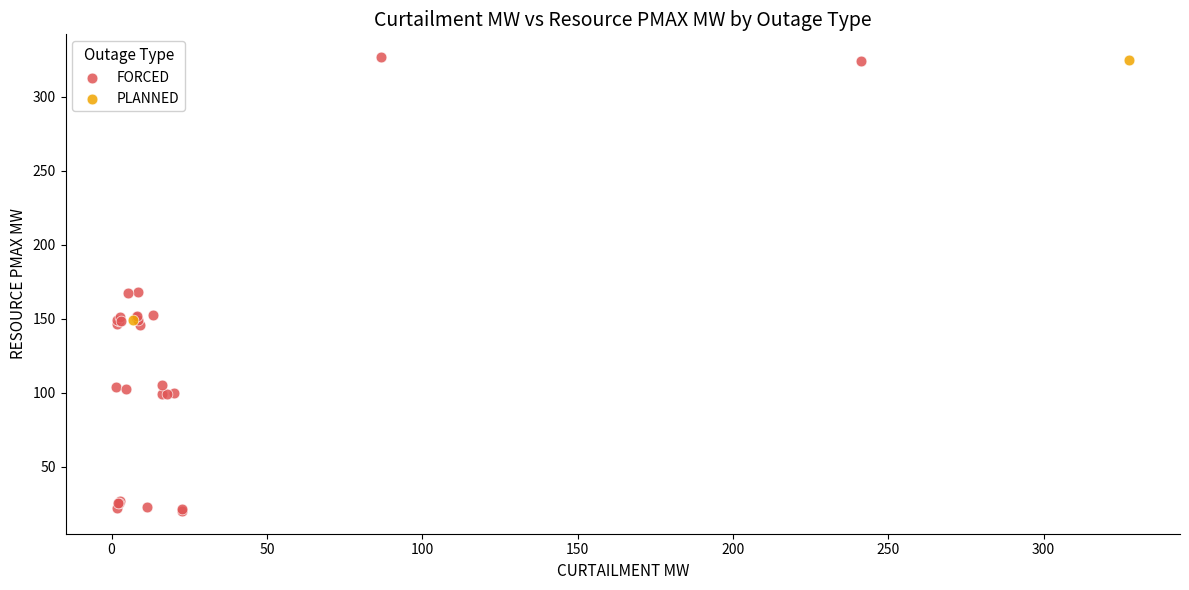

What are all the series names shown in the legend?

FORCED, PLANNED